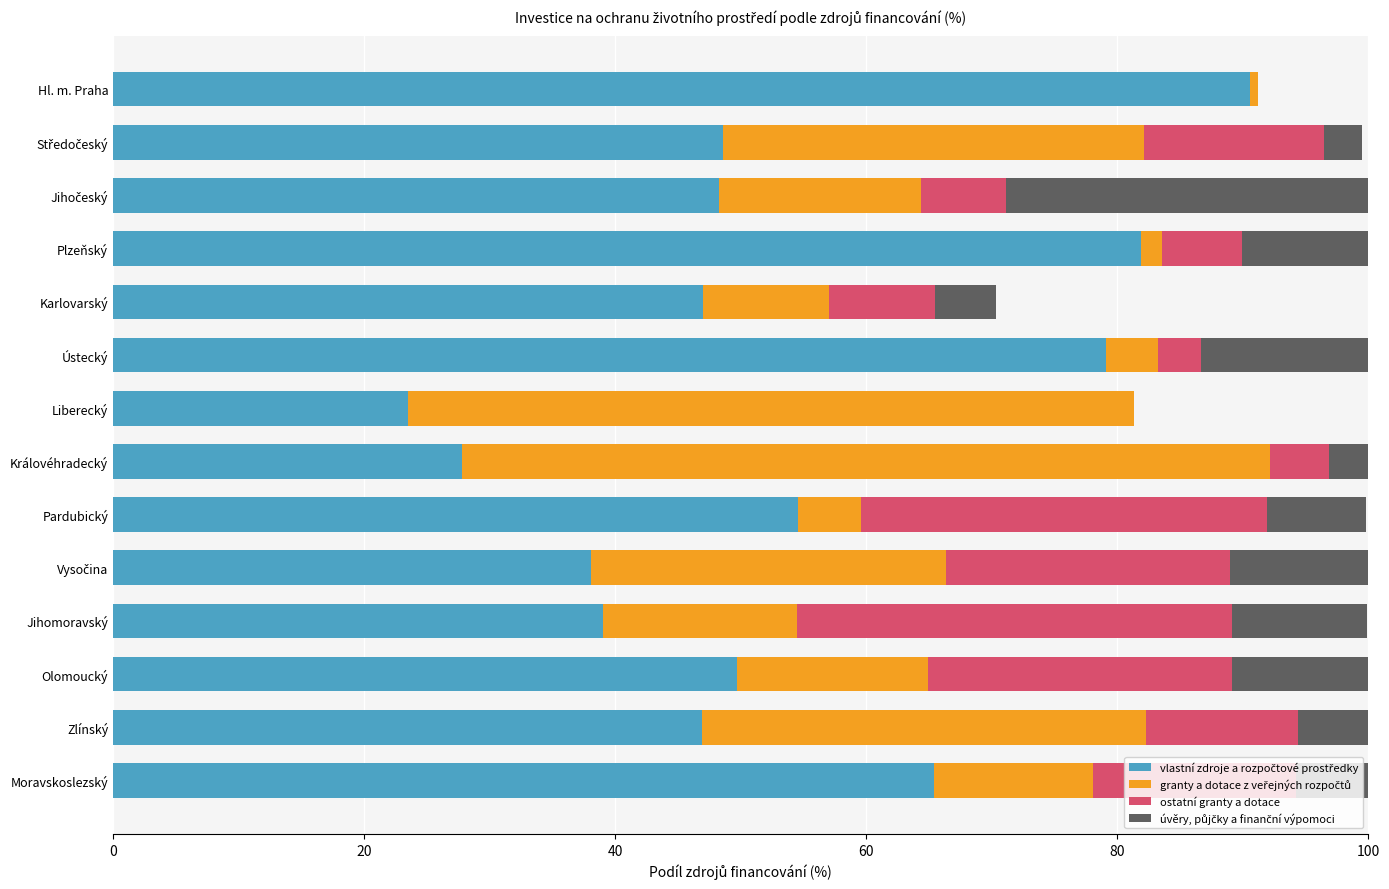

What is the total value across all series at Karlovarský?

70.3